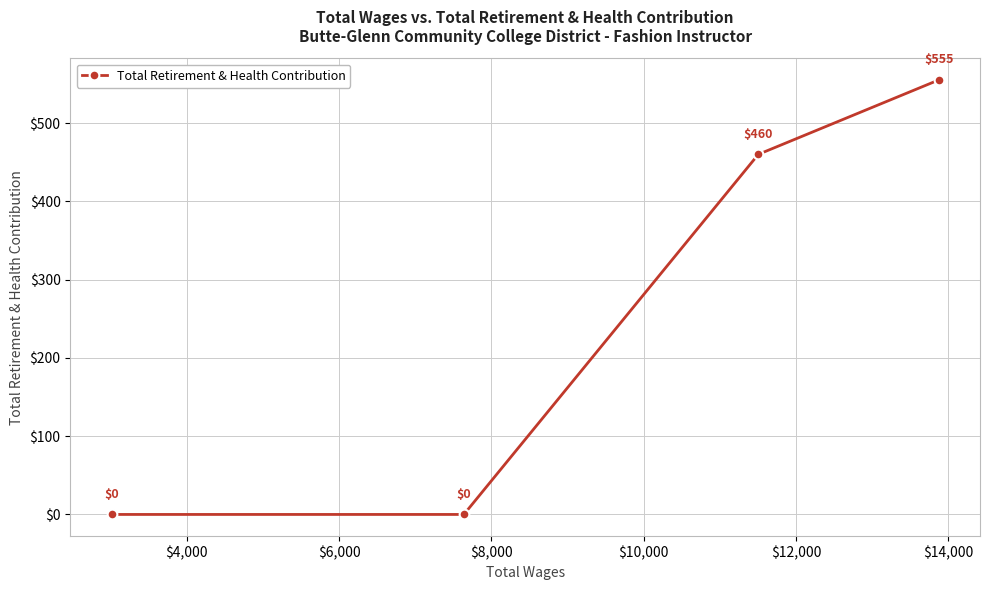

What is the greatest value displayed?

555